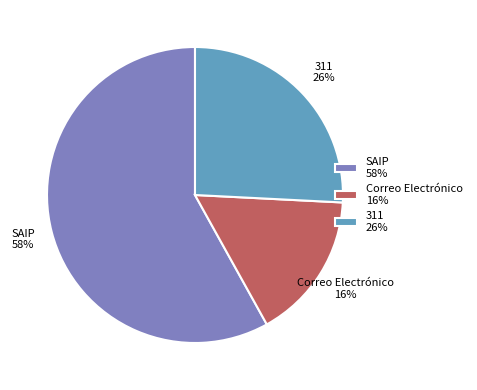

Does SAIP represent more than half of the total?

Yes